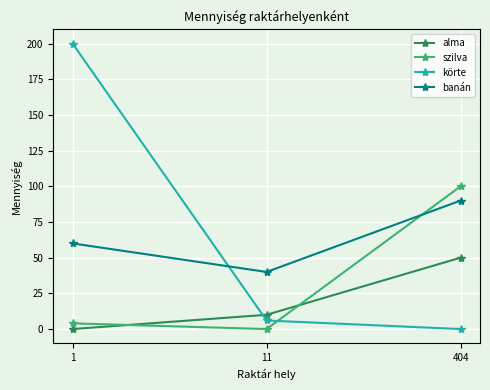

Reading left to right, list all the values displayed in this chart.

alma: 1=0	11=10	404=50
szilva: 1=4	11=0	404=100
körte: 1=200	11=6	404=0
banán: 1=60	11=40	404=90